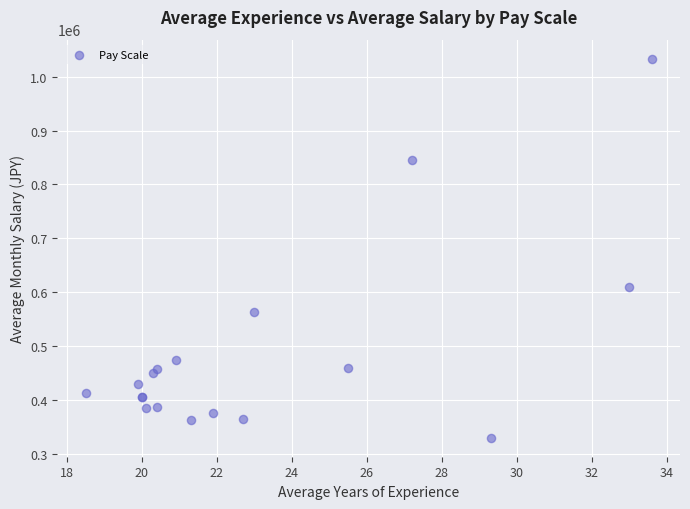

What Y value in the scatter plot is closest to 681884?

609589